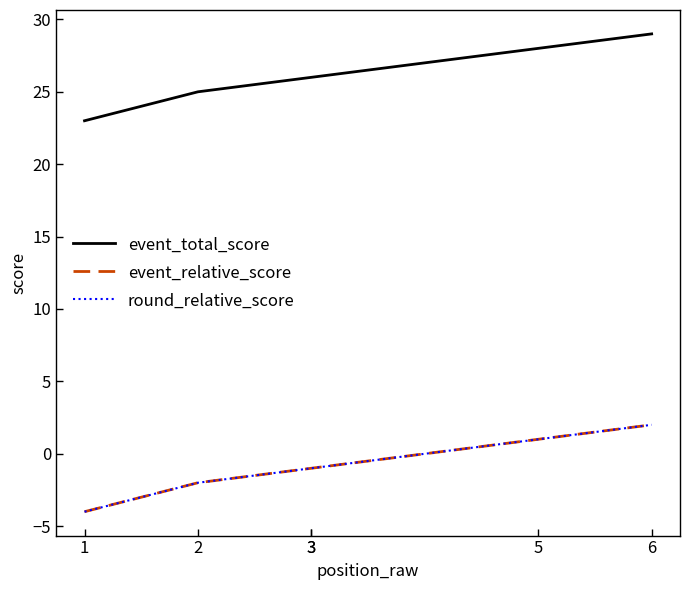

True or false: event_total_score and round_relative_score intersect in this chart.

False